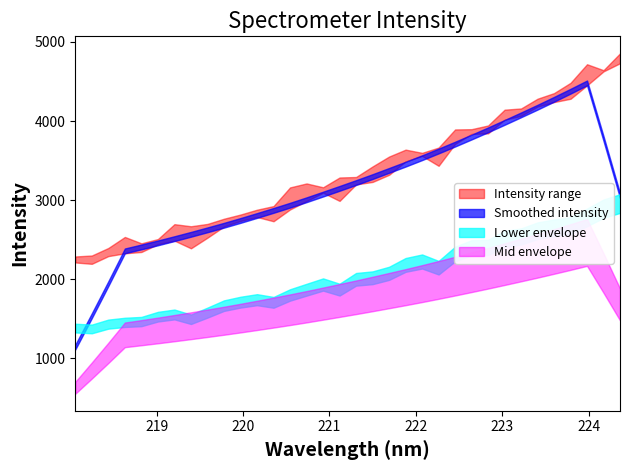

Which label corresponds to the largest value in the chart?

224.3616